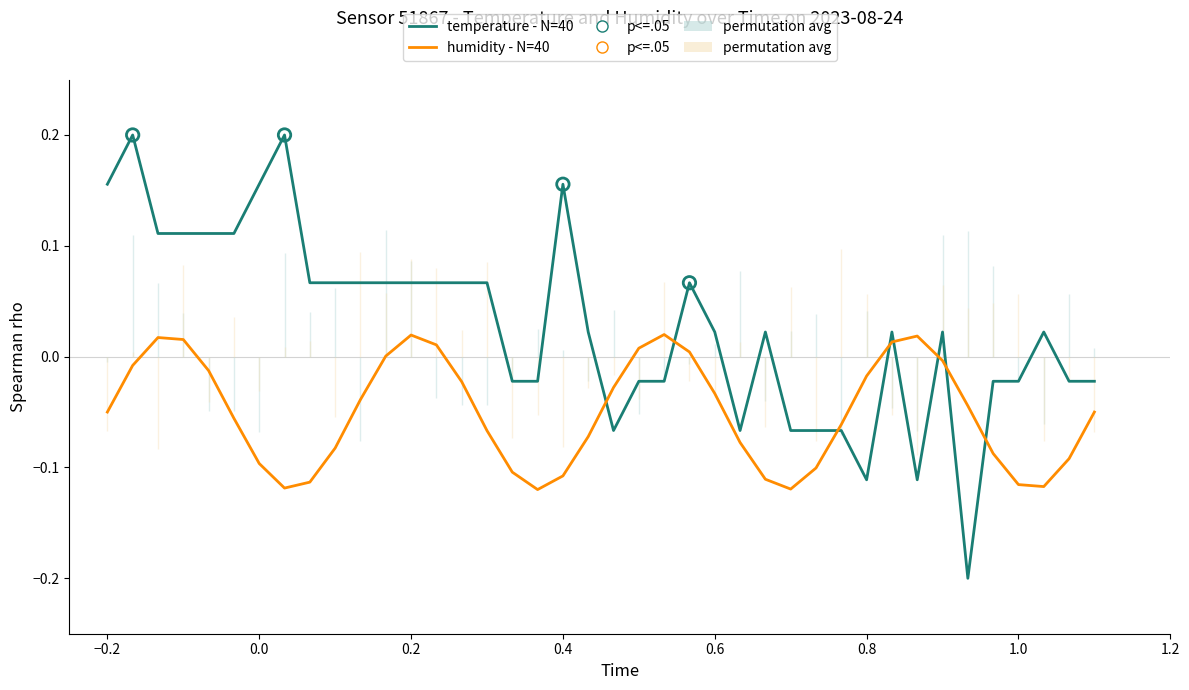

Which series has the largest range (max minus min)?

temperature - N=40